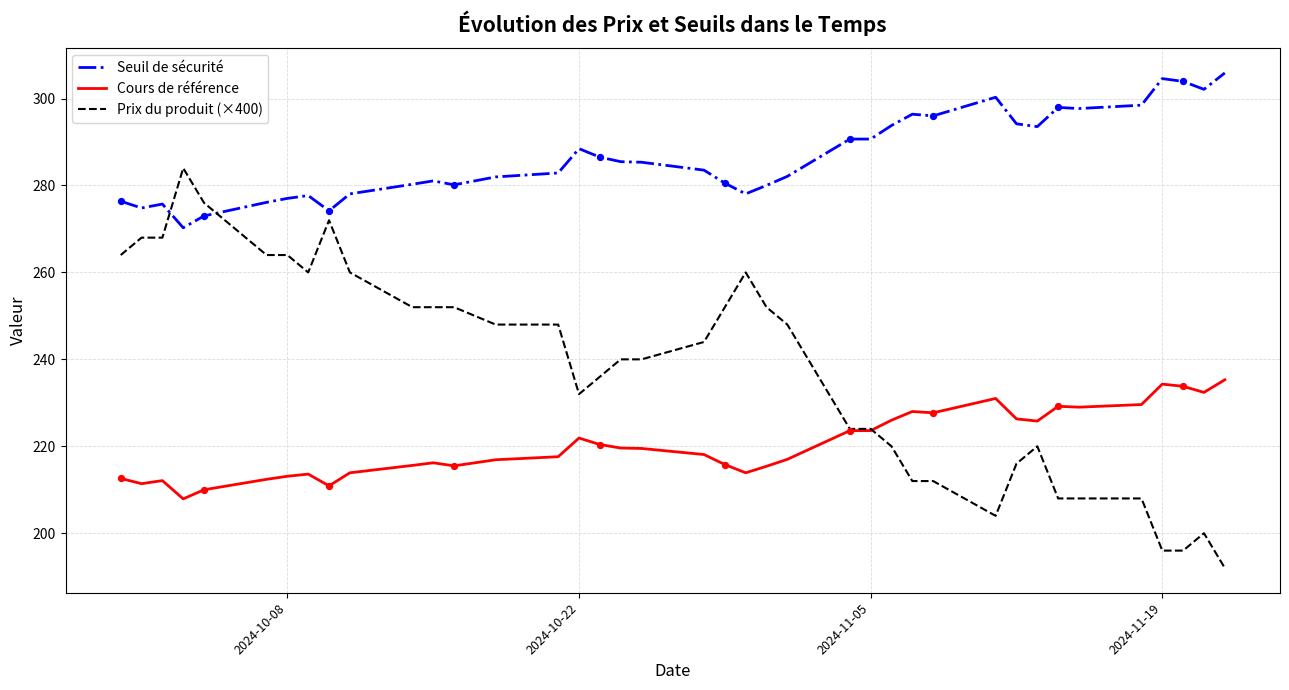

Which series has the largest total across all categories?

Seuil de sécurité